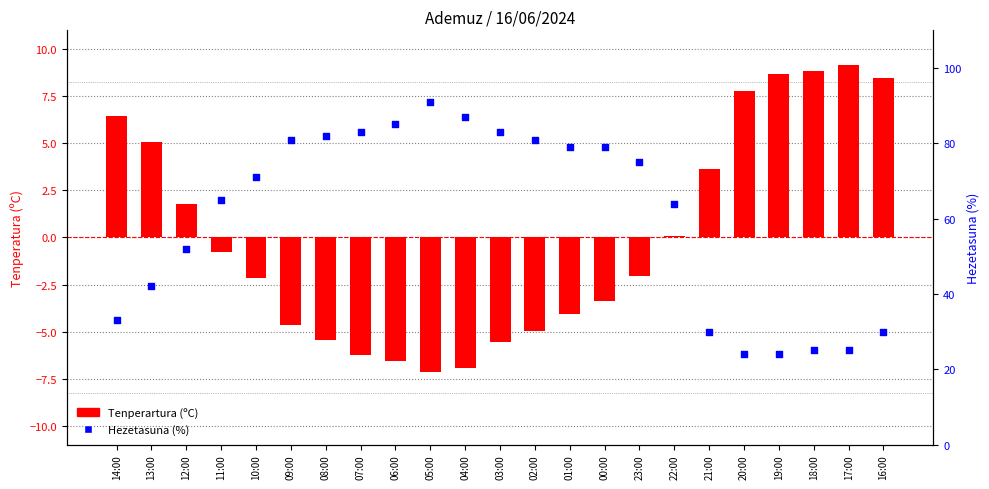

What are all the series names shown in the legend?

Tenperartura (ºC), Hezetasuna (%)